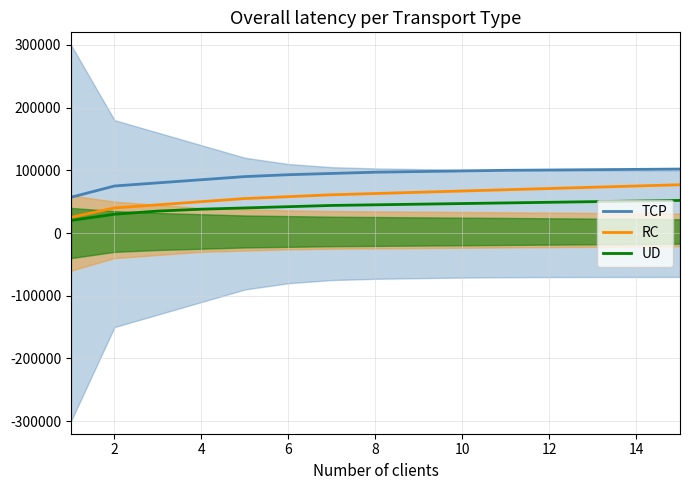

Rank the series at 14 from lowest to highest value.

UD, RC, TCP